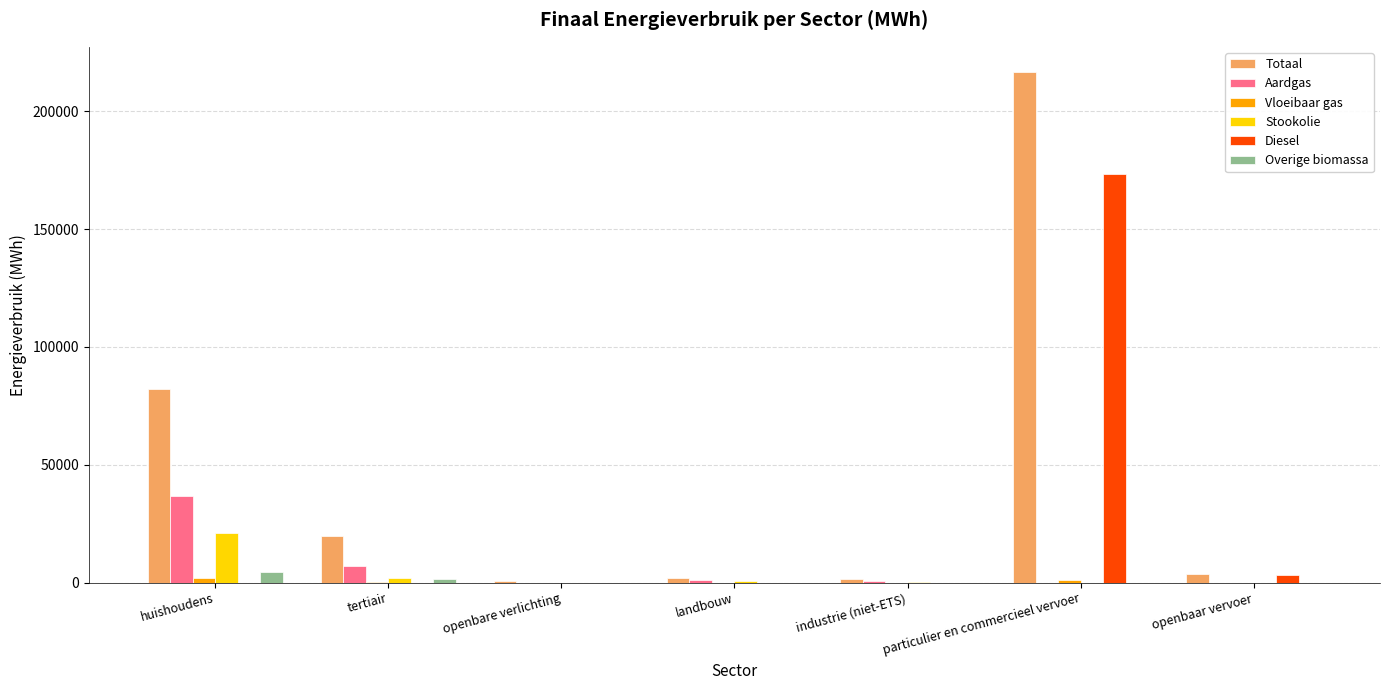

What is the highest value of the Overige biomassa series?

4688.7